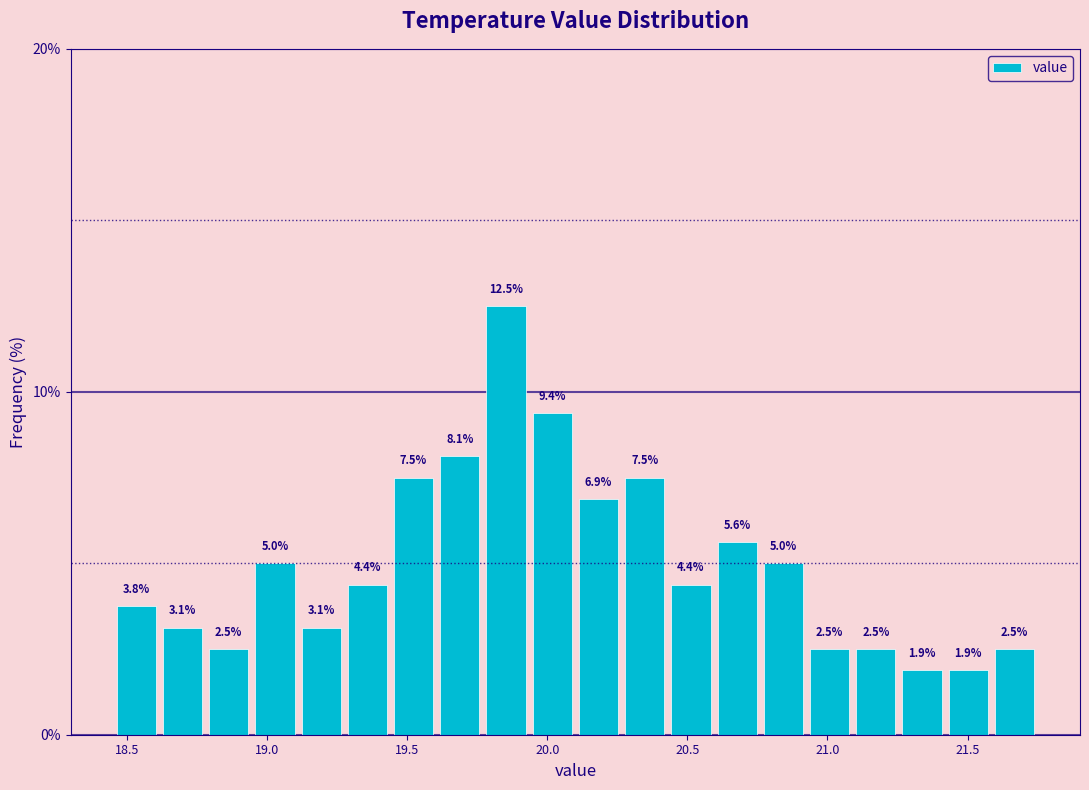

Around what value on the x-axis is the tallest bar? Give the approximate position of its centre, as read against the axis.

19.85